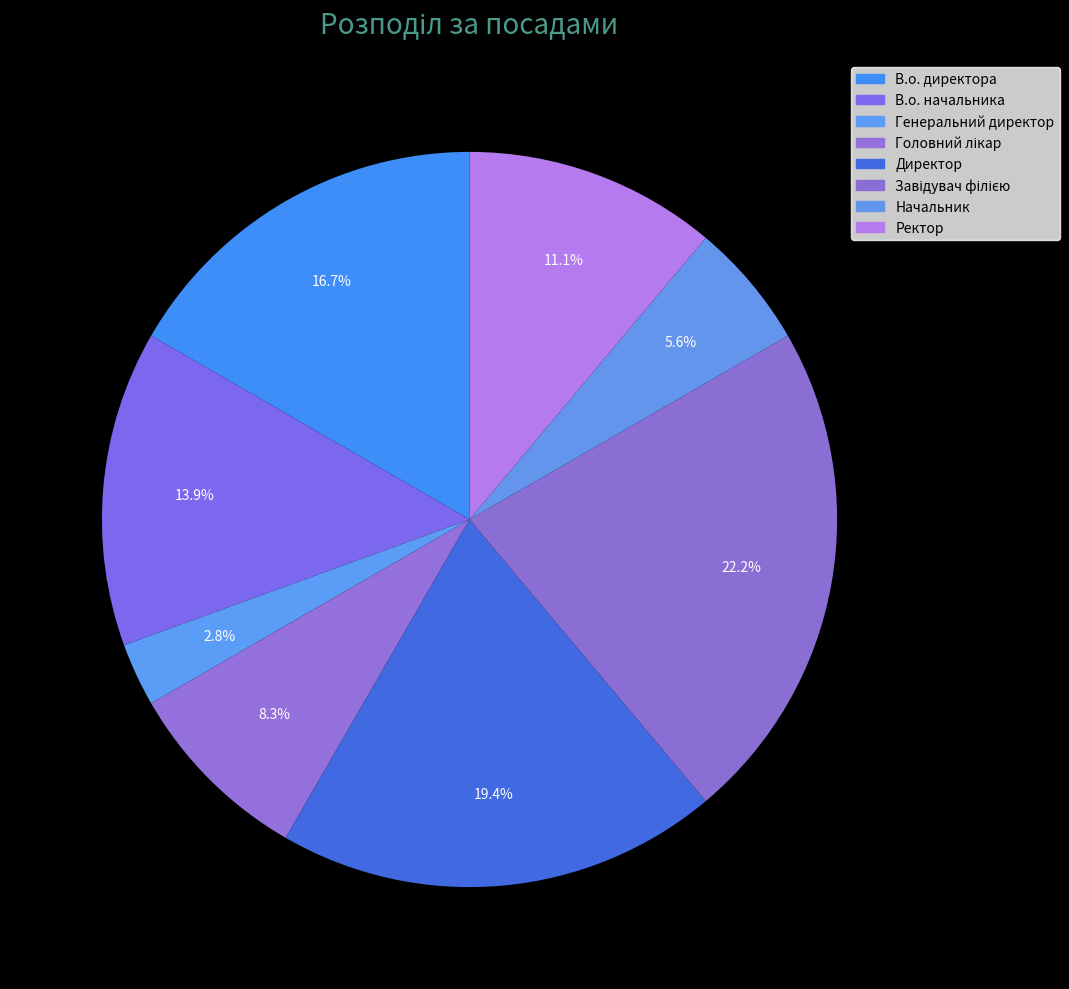

How many segments does this pie chart have?

8